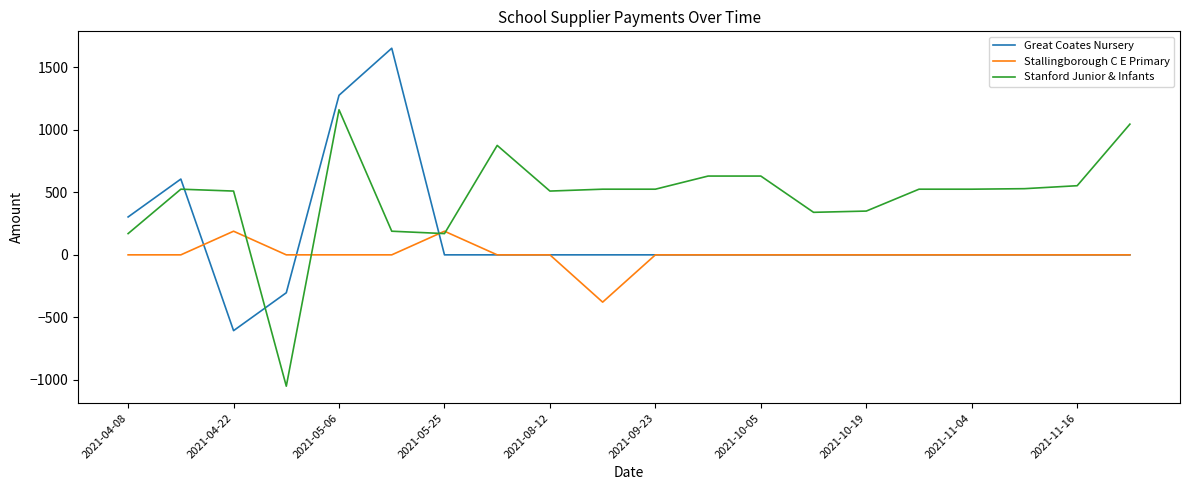

What are all the series names shown in the legend?

Great Coates Nursery, Stallingborough C E Primary, Stanford Junior & Infants